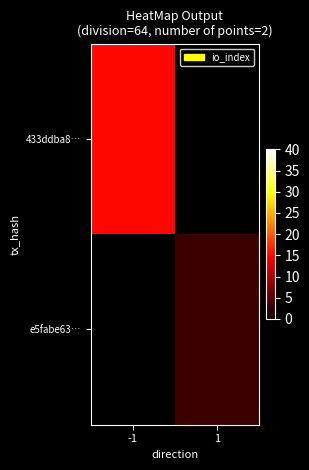

How many series are shown in this chart?

2